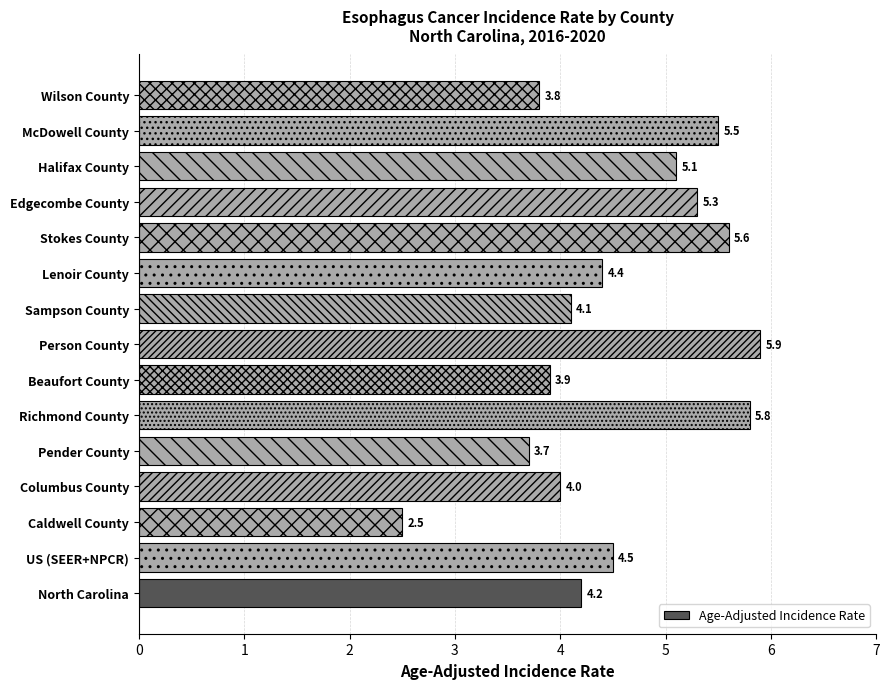

The value at Wilson County is 6.8. True or false?

False